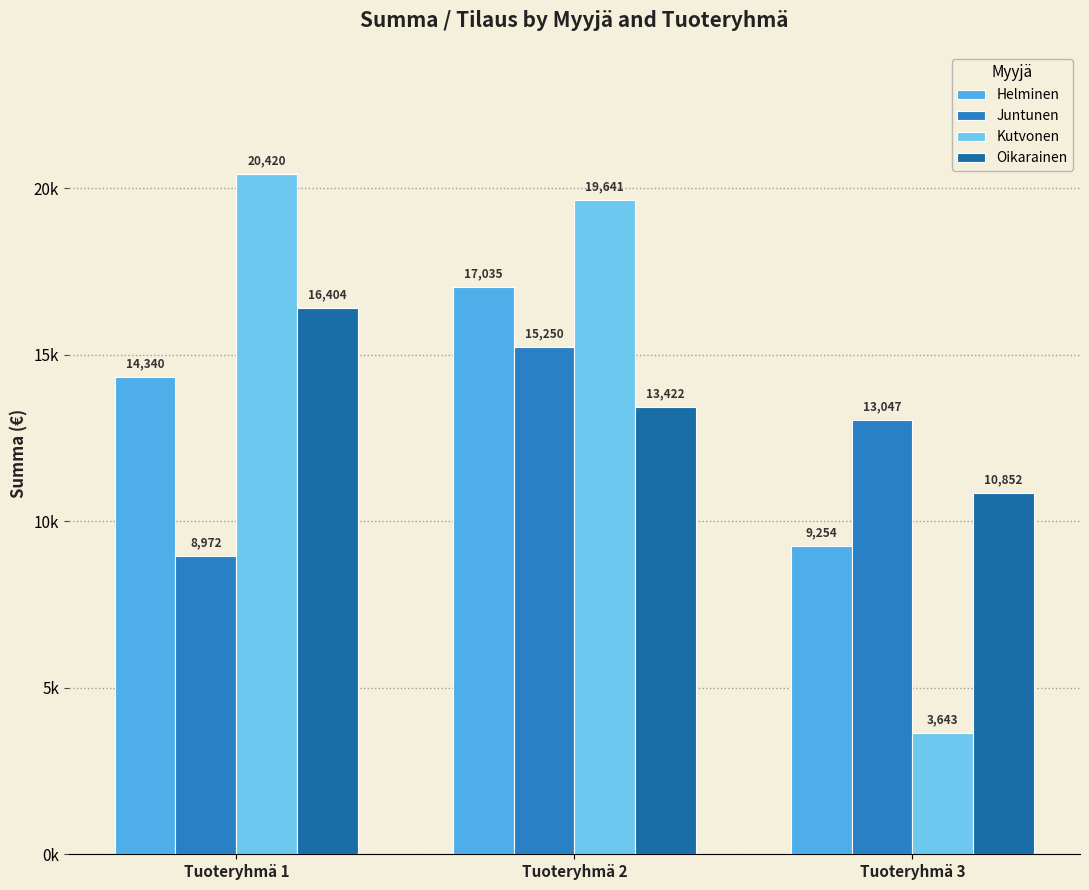

What is the difference between the maximum and minimum values in the Helminen series?

7781.1